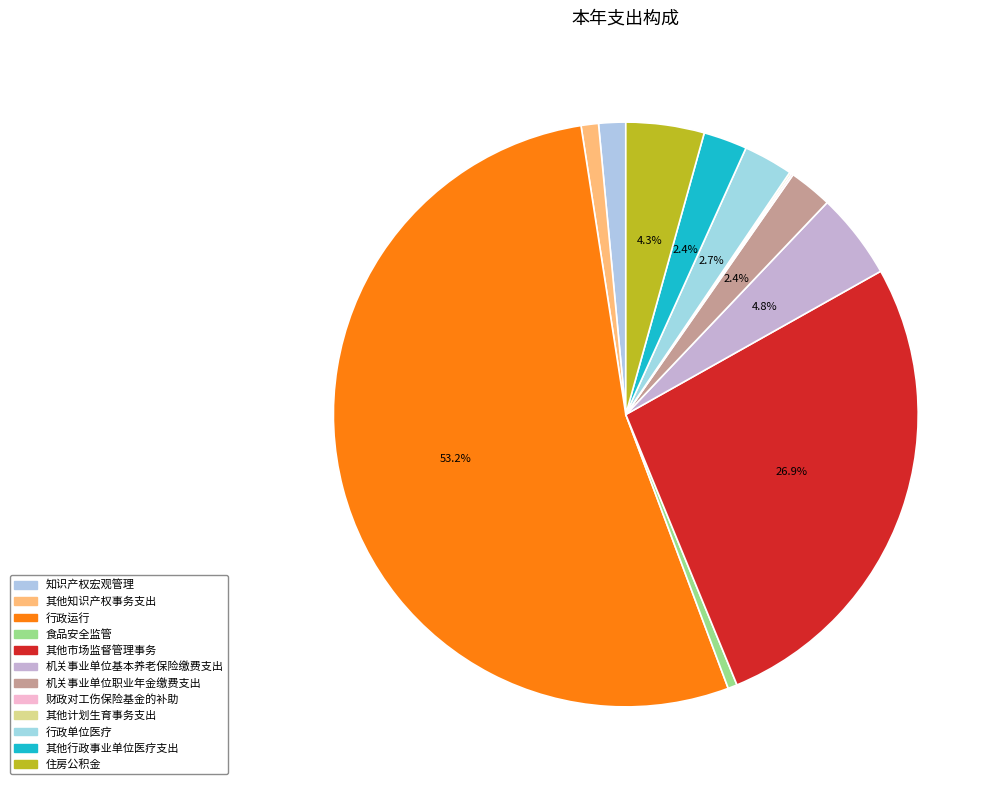

To the nearest percent, what percentage of the pie is 其他市场监督管理事务?

27%